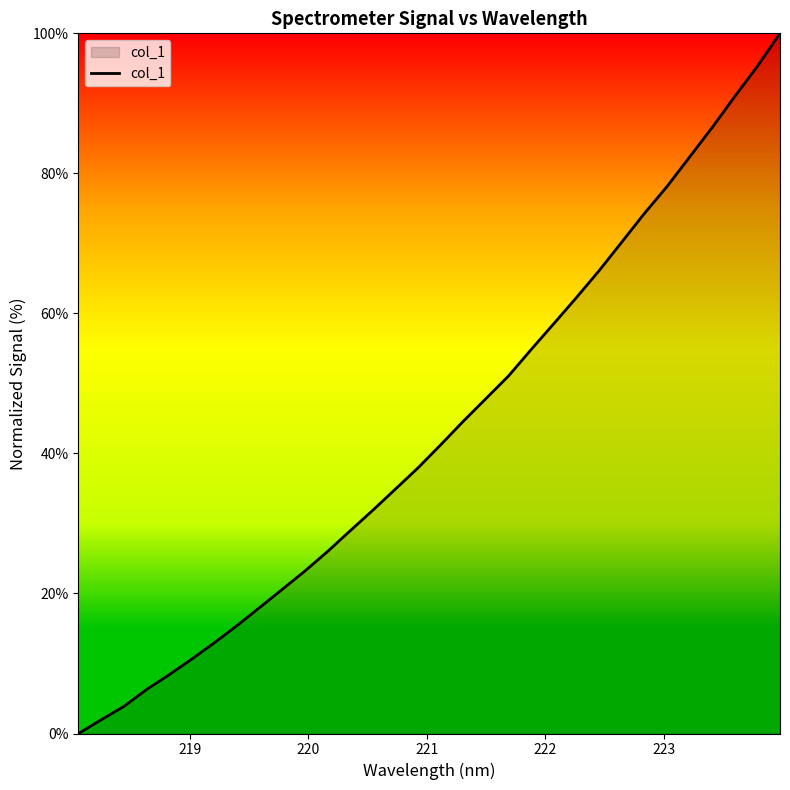

True or false: the data has more than 1 interior local peaks.

False